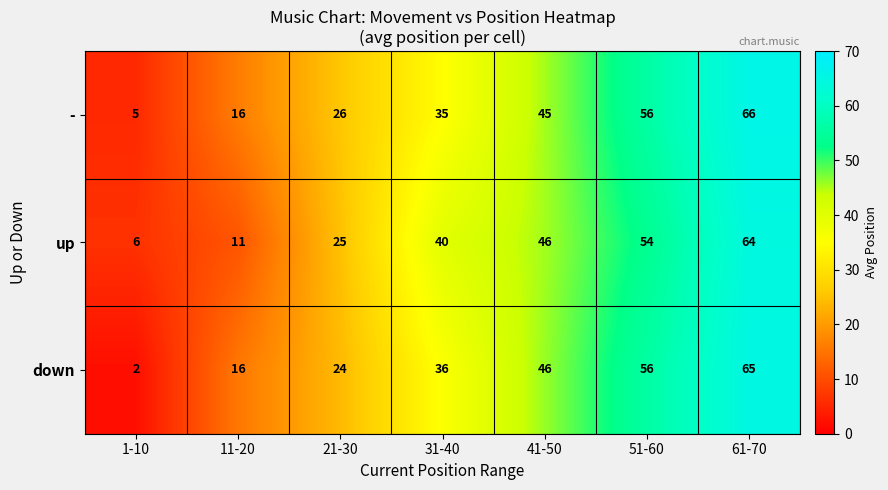

The value of up at 1-10 is 11. True or false?

False